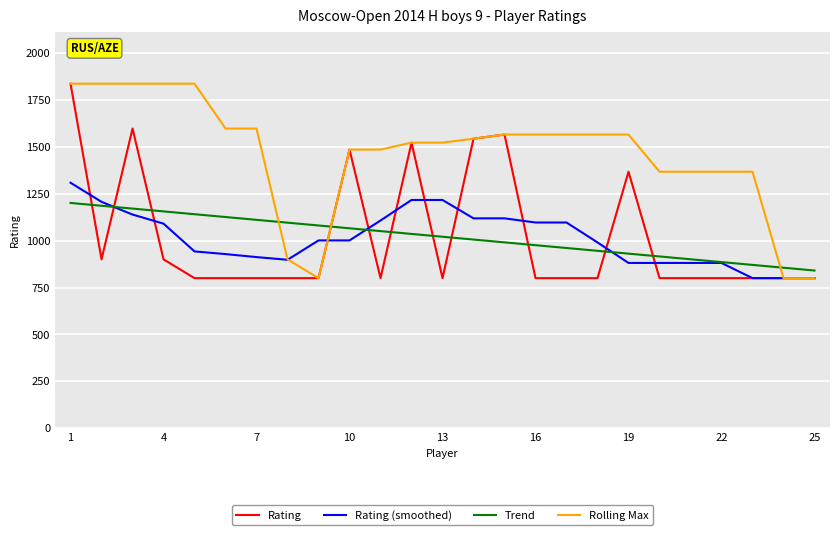

Which series has the largest total across all categories?

Rolling Max